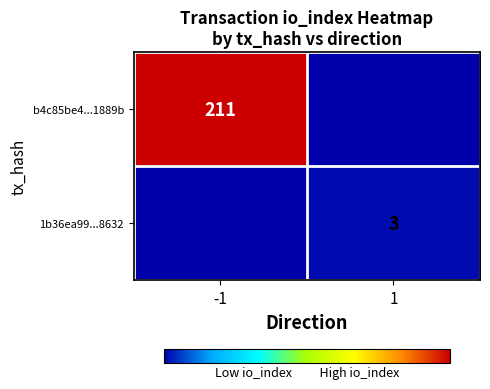

The b4c85be4...1889b series shows 140 at -1. True or false?

False